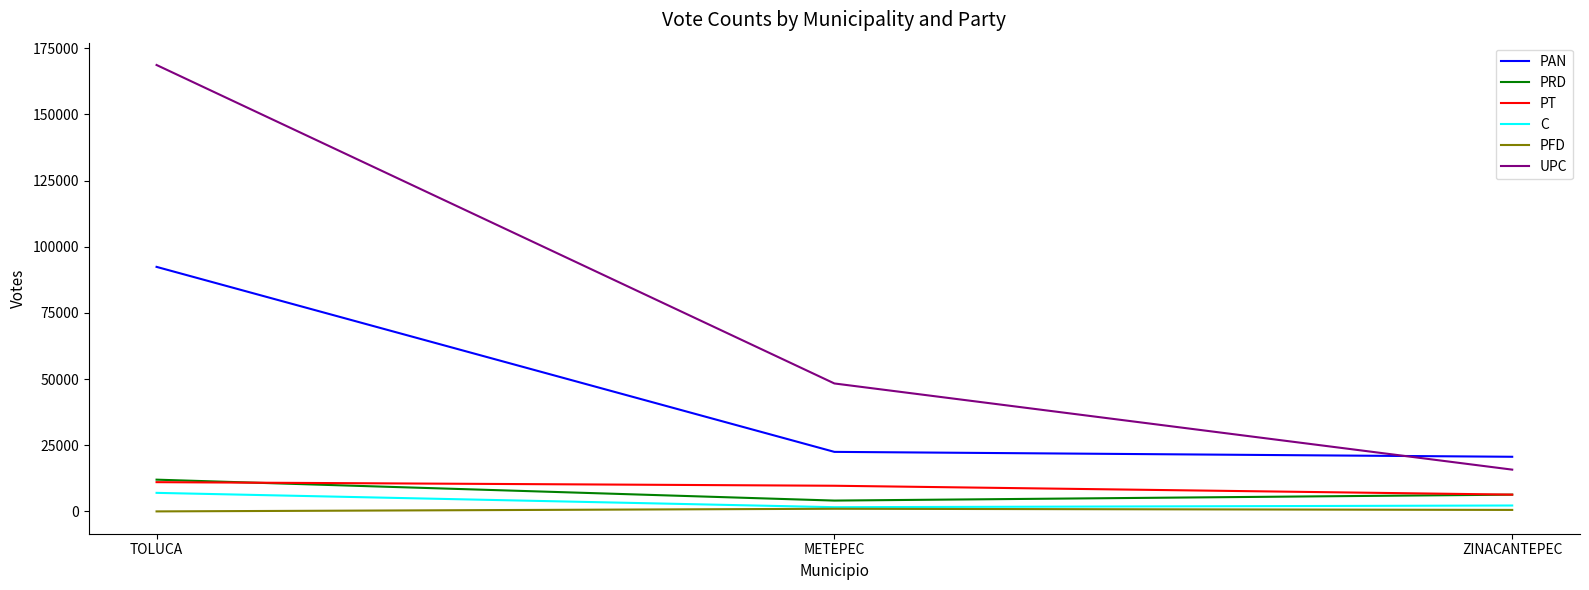

How many PRD values are between 4090 and 11996?

3